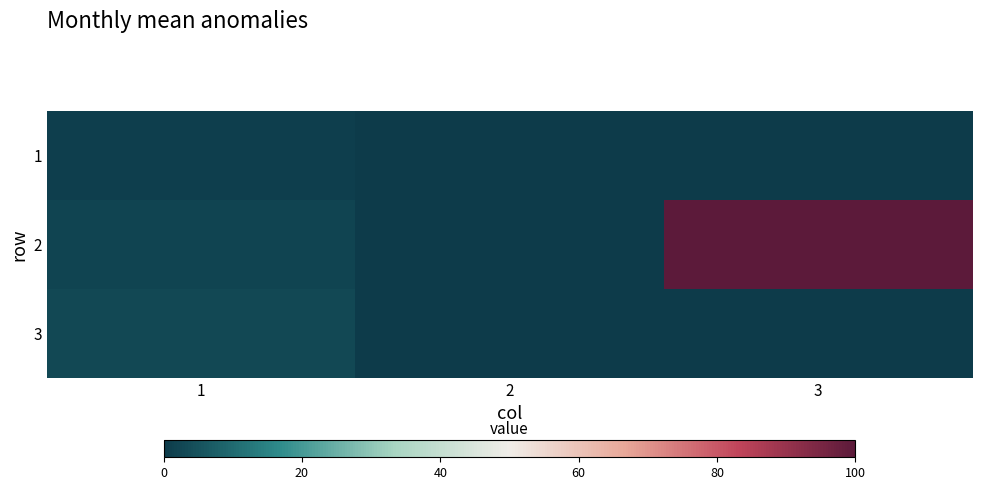

Reading left to right, extract all data points from this chart.

1: 1=1	2=0	3=0
2: 1=2	2=0	3=100
3: 1=3	2=0	3=0